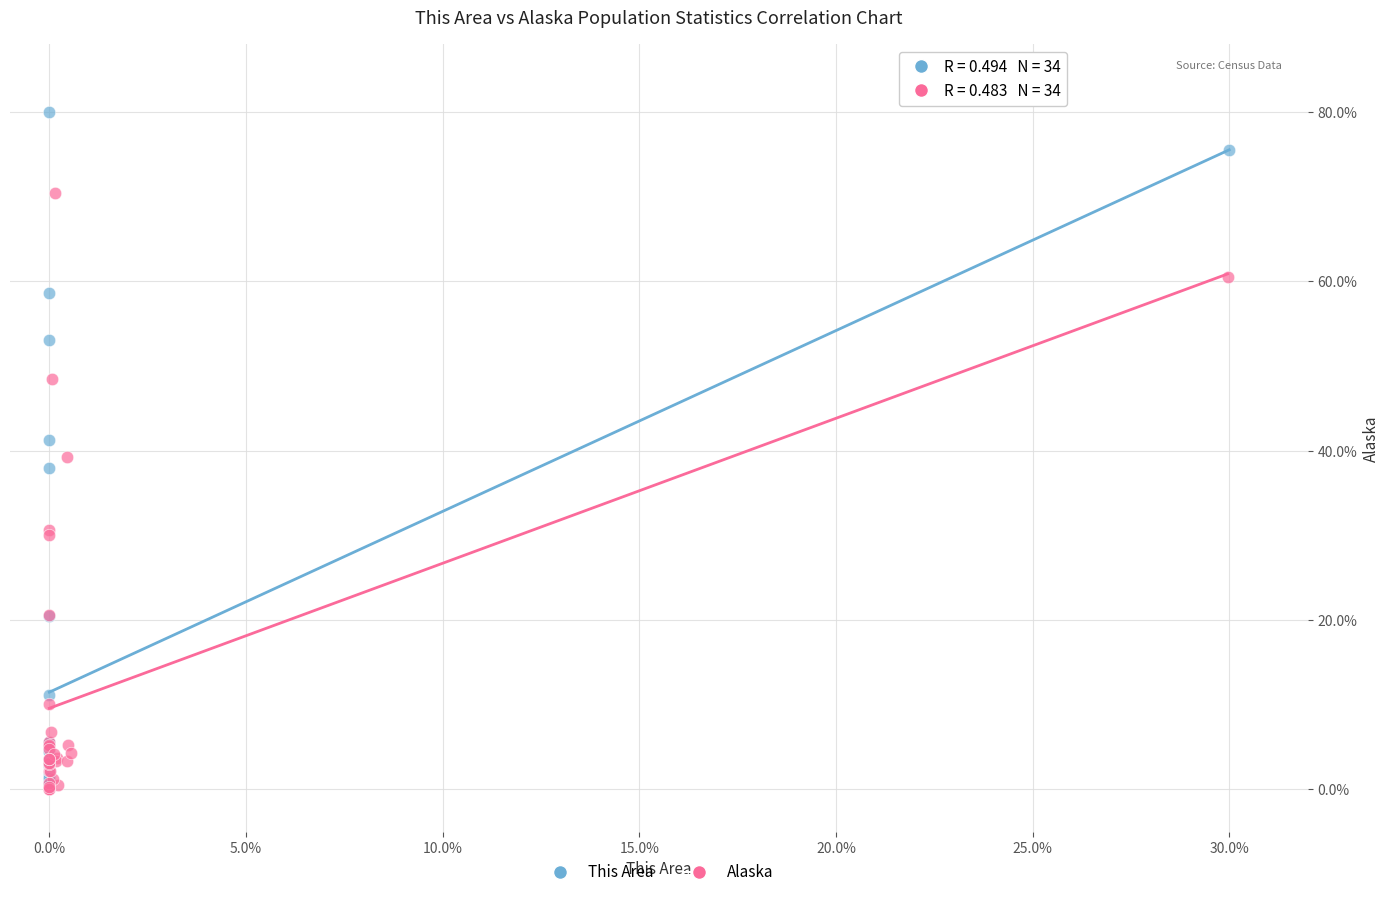

What are all the series names shown in the legend?

This Area, Alaska